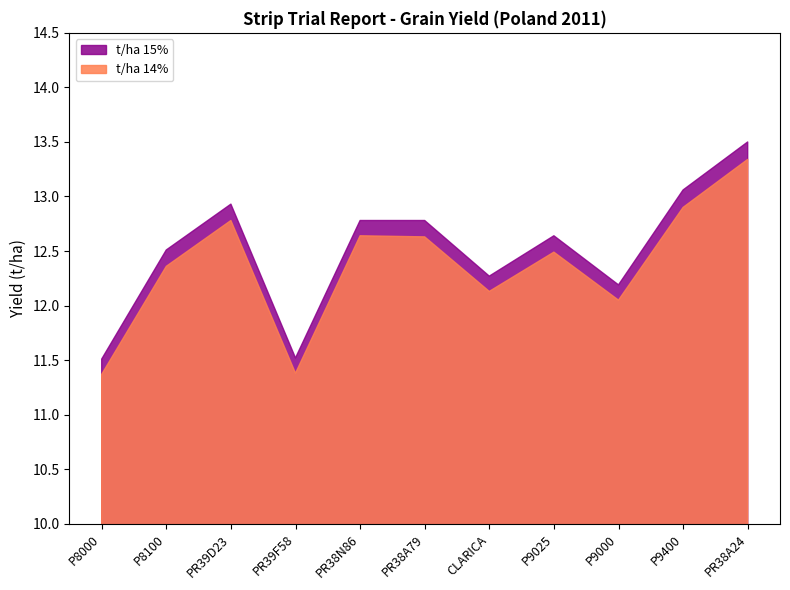

True or false: t/ha 14% and t/ha 15% cross at least once.

False